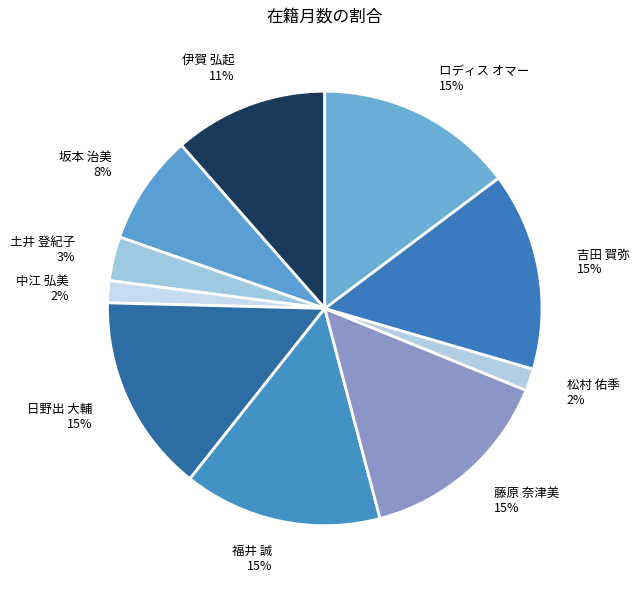

True or false: 吉田 賀弥 15% accounts for 1% of the total.

False